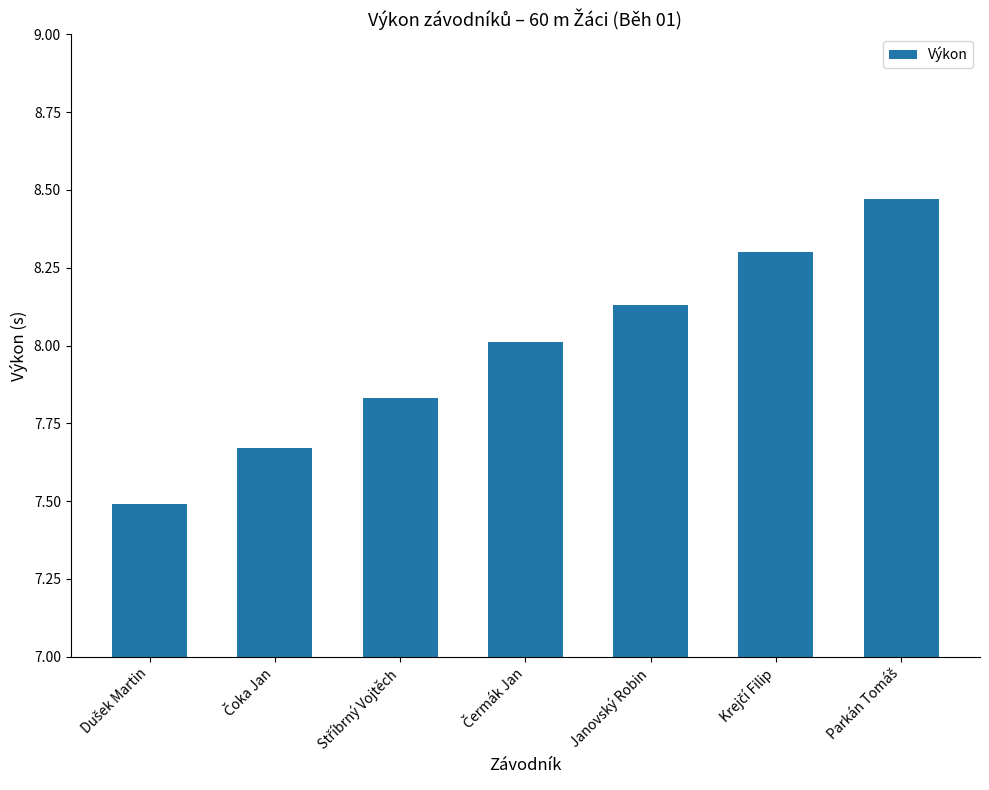

What is the difference between the second highest and second lowest values?

0.6